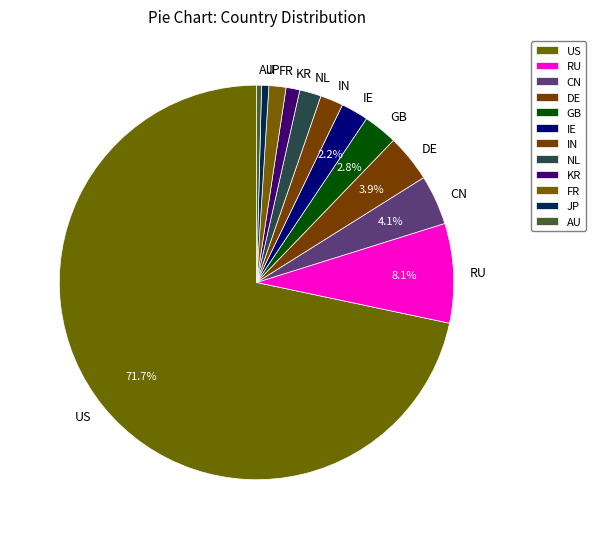

Count the number of slices in the pie.

12